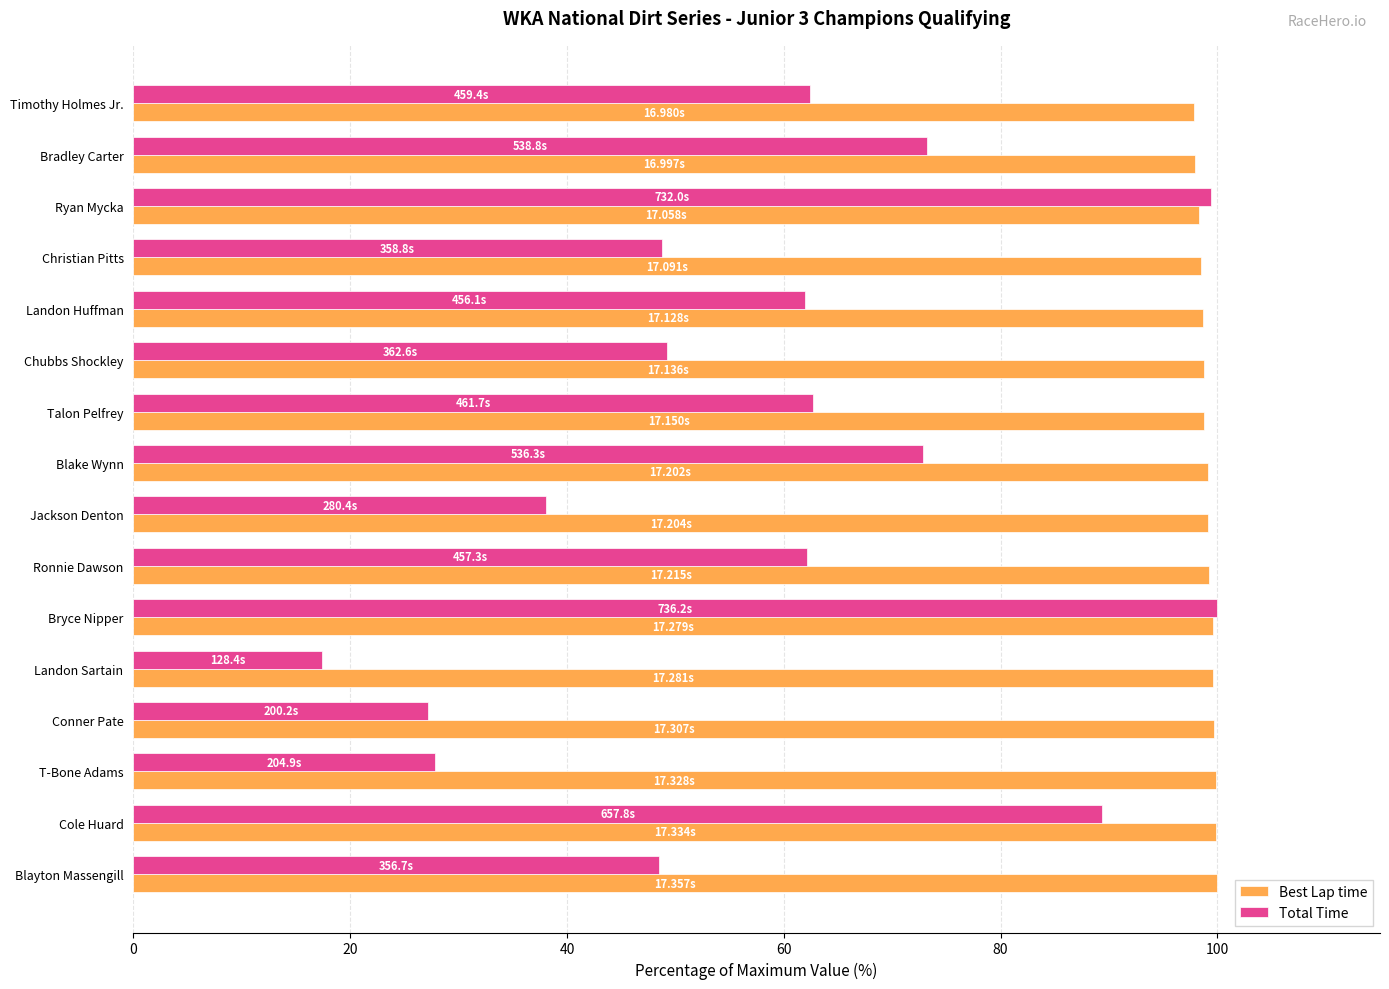

What is the difference between the maximum and second lowest values in the Total Time series?

72.8